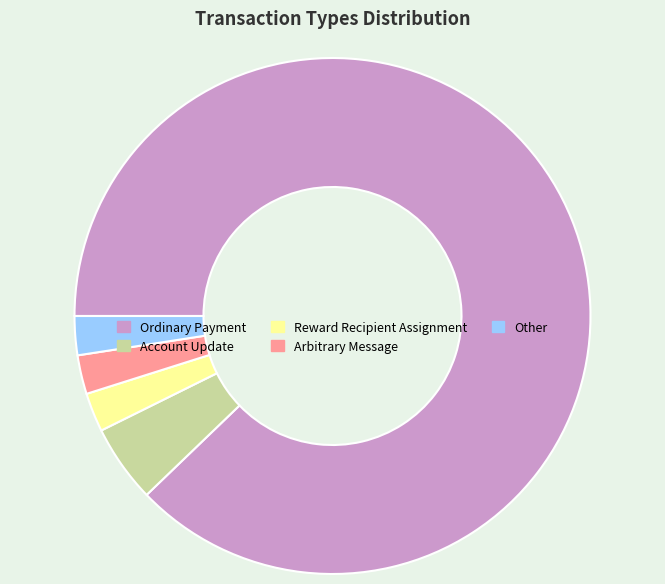

How many segments does this pie chart have?

5